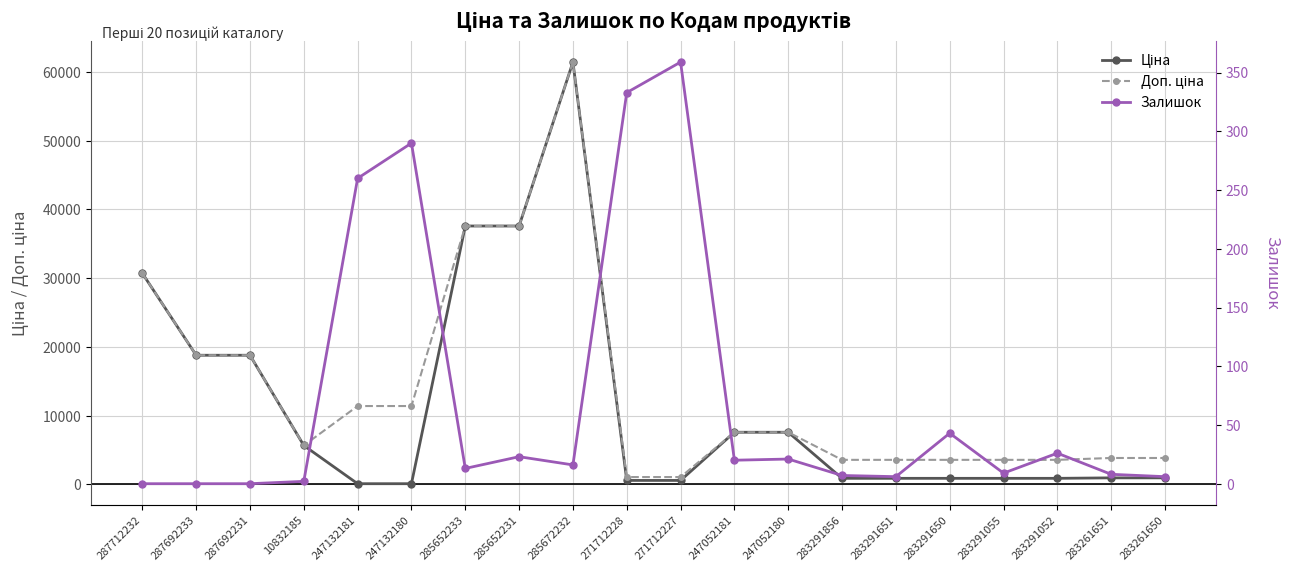

How many interior local peaks does the Ціна series have?

1